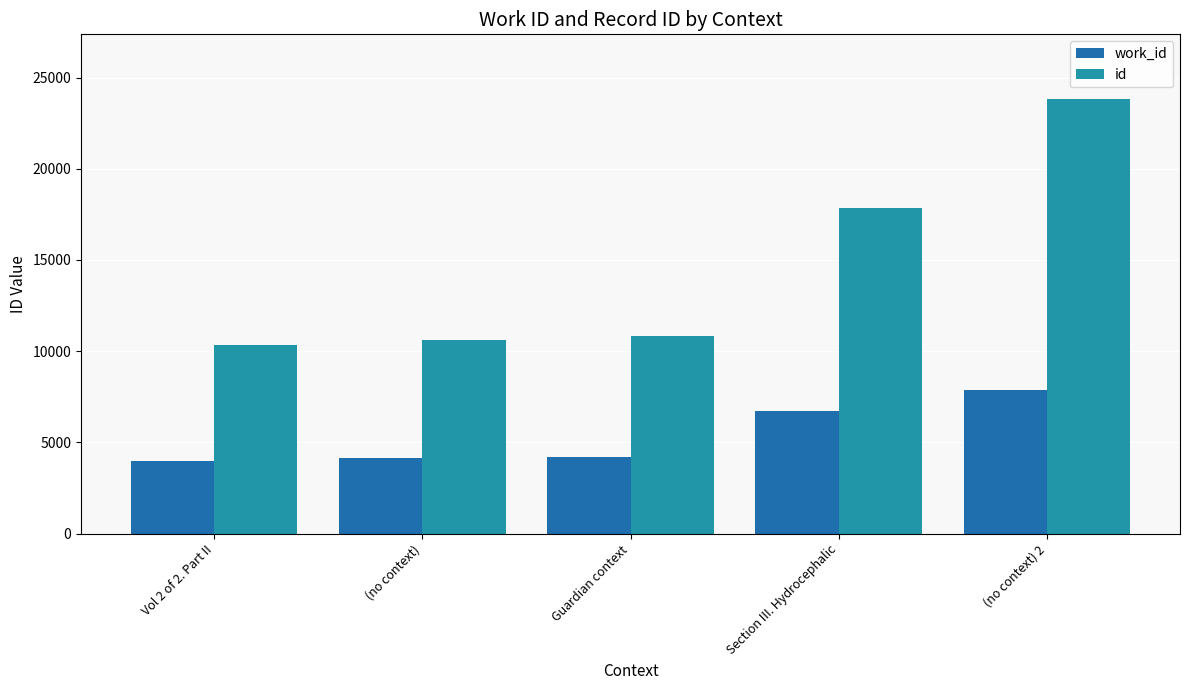

Which series has the widest spread of values?

id